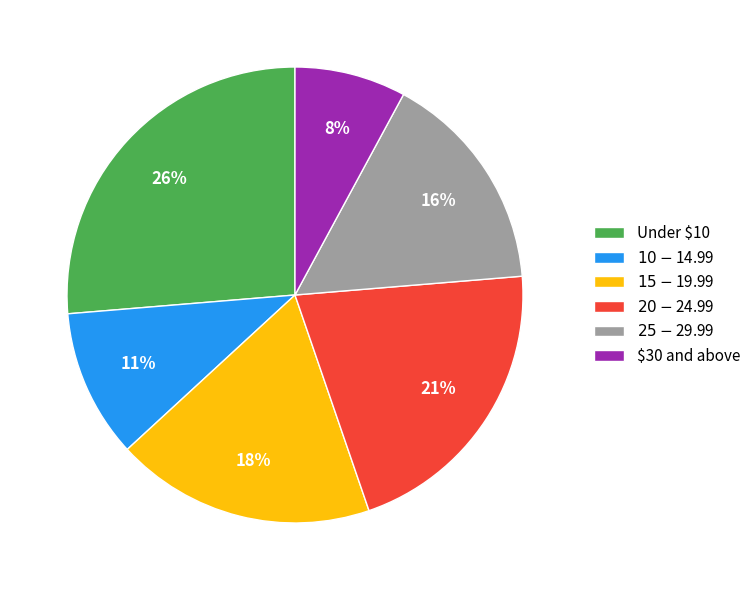

Is it true that Under $10 is 26% of the pie?

True